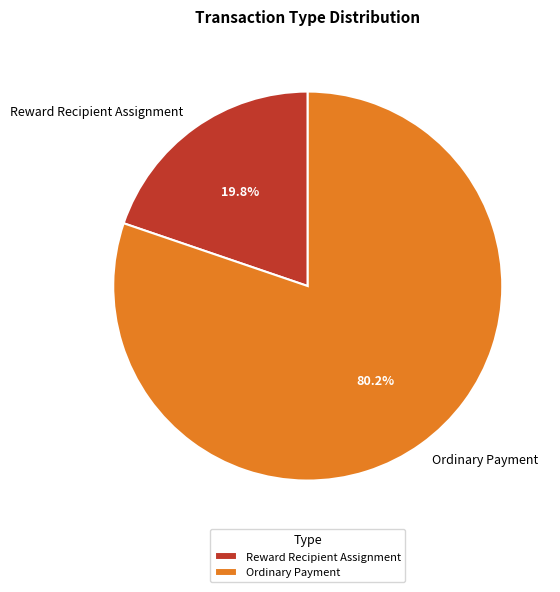

What percentage do Ordinary Payment and Reward Recipient Assignment together represent?

100.0%